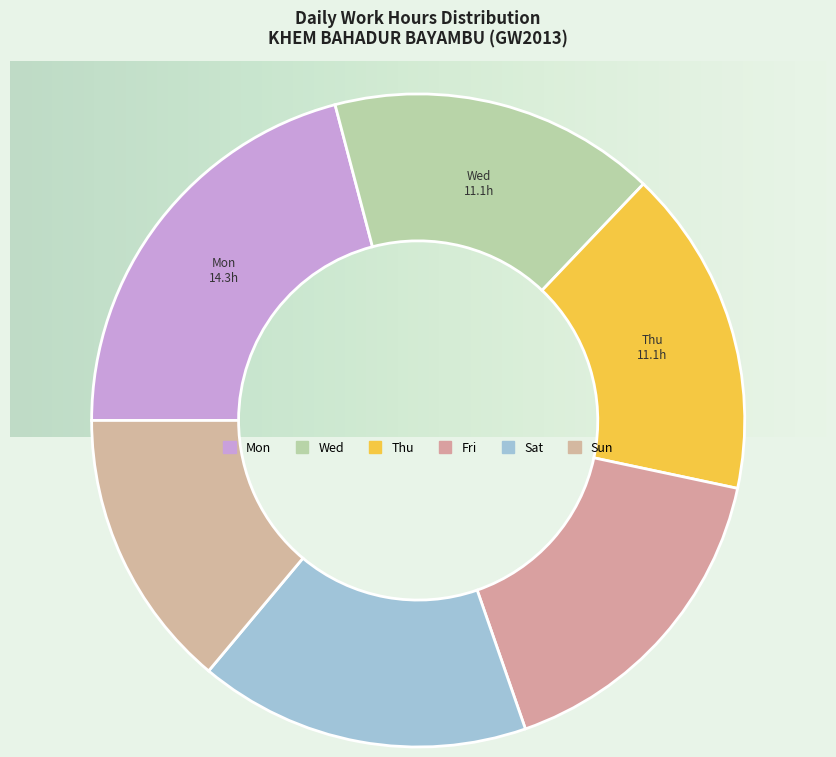

Which category has the biggest portion of the pie?

Mon